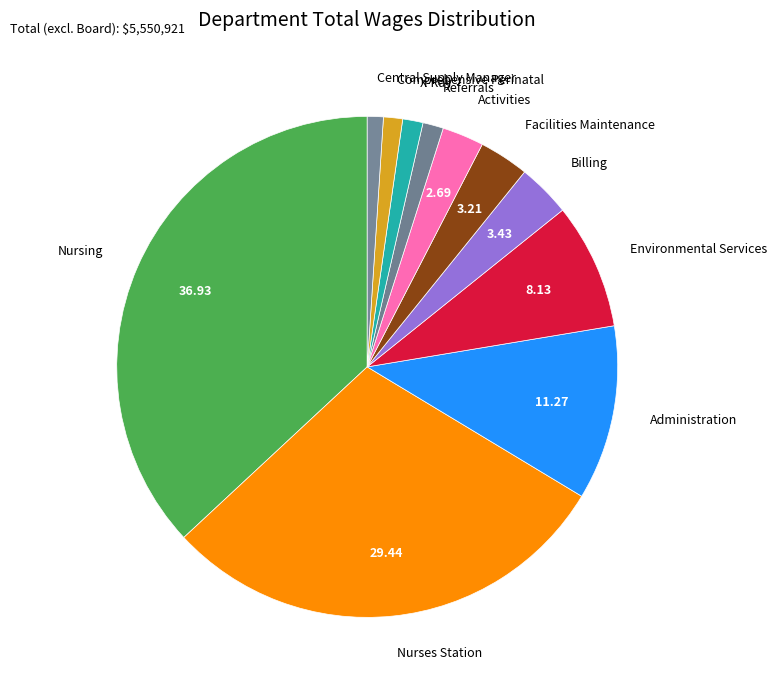

Count the number of slices in the pie.

11